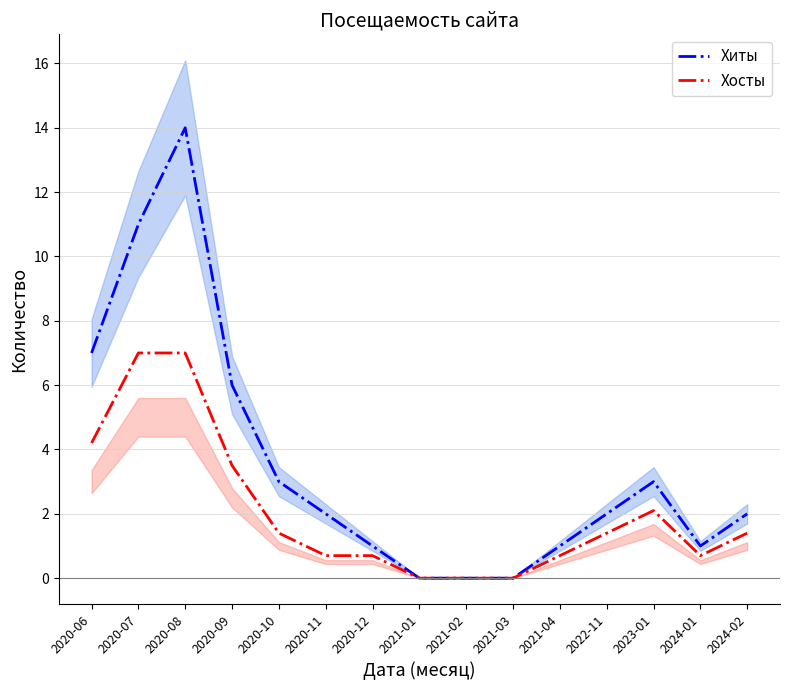

The value of Хиты at 2020-08 is 5.9. True or false?

False